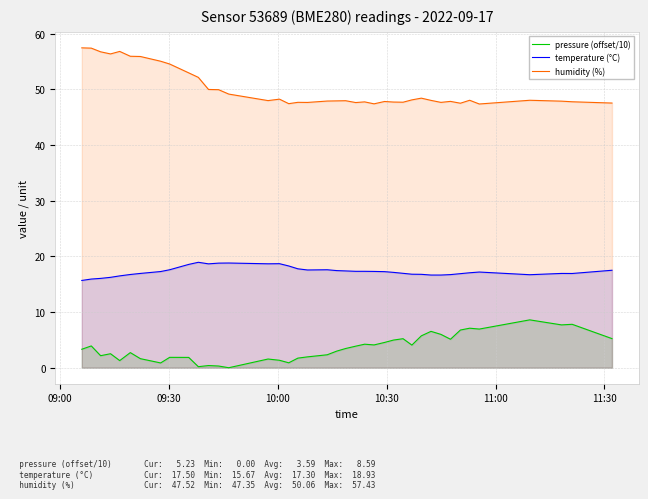

True or false: pressure (offset/10) and humidity (%) intersect in this chart.

False